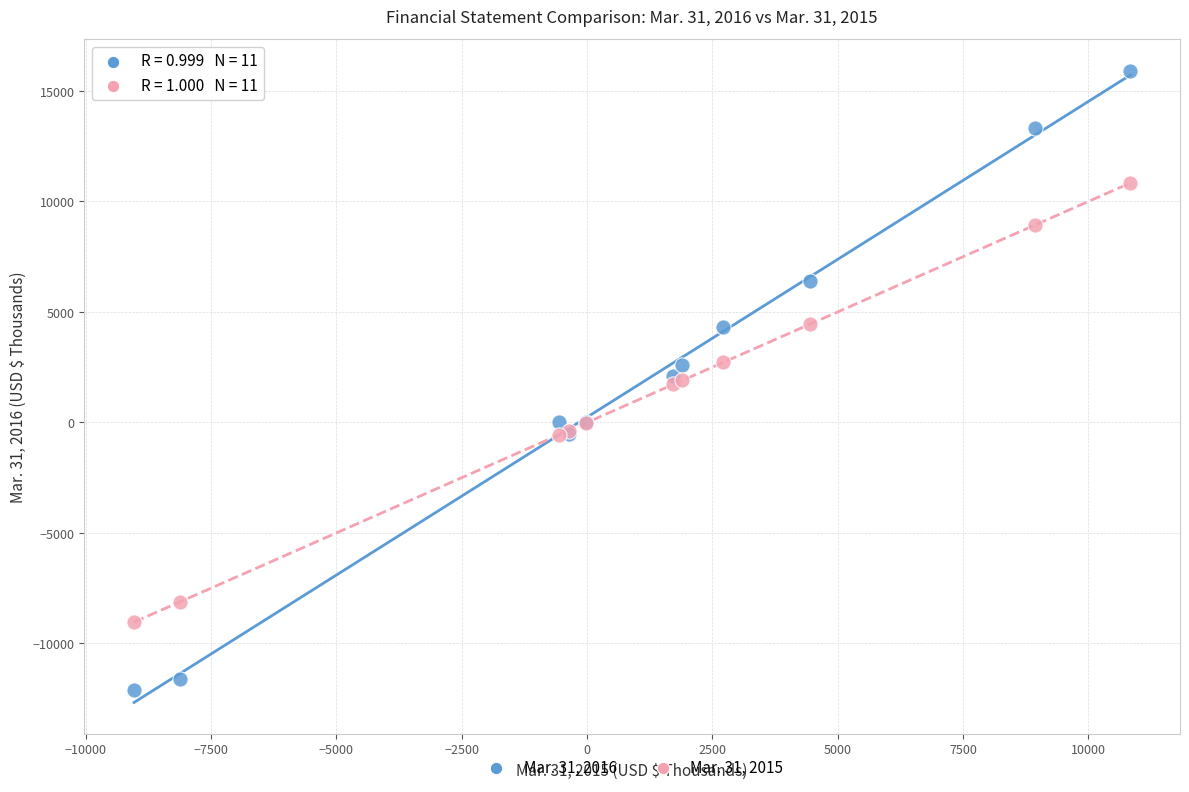

Which series reaches the minimum Y coordinate?

Mar. 31, 2016